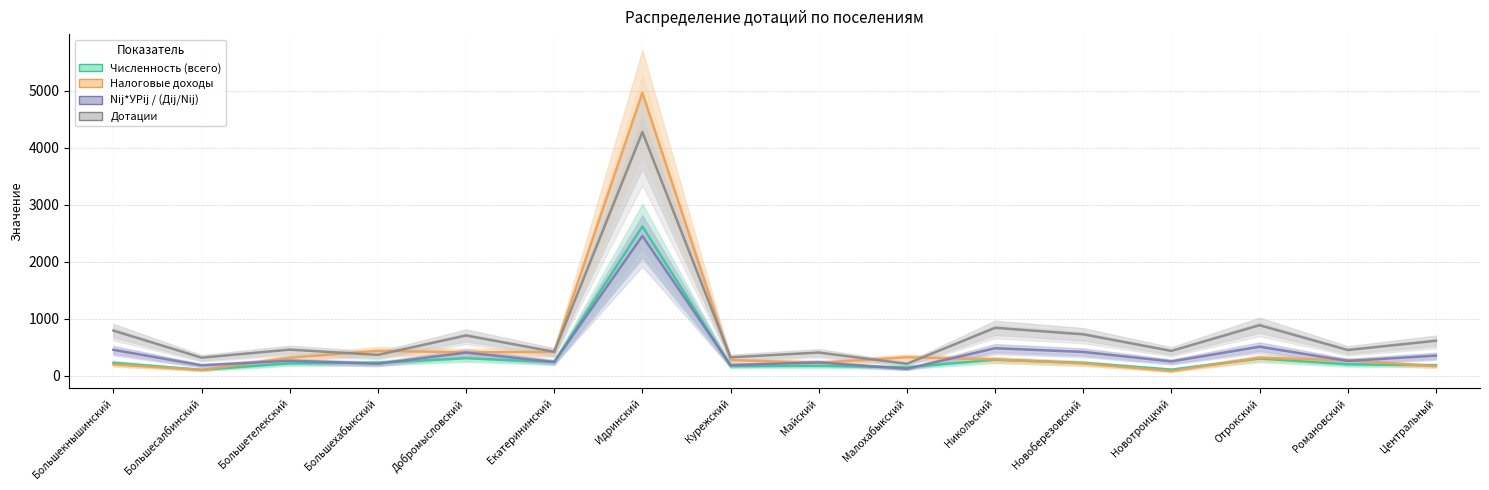

At which label does Дотации reach its minimum?

Малохабыкский